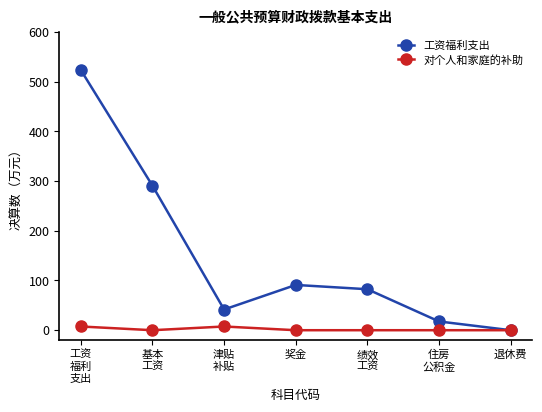

Rank the series by their maximum value, from highest to lowest.

工资福利支出, 对个人和家庭的补助